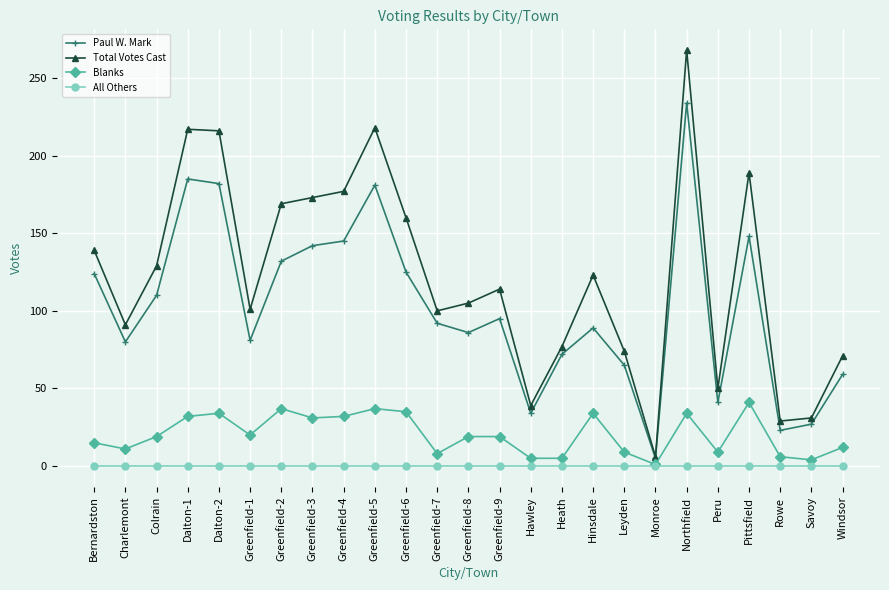

What is the lowest value of the Blanks series?

1